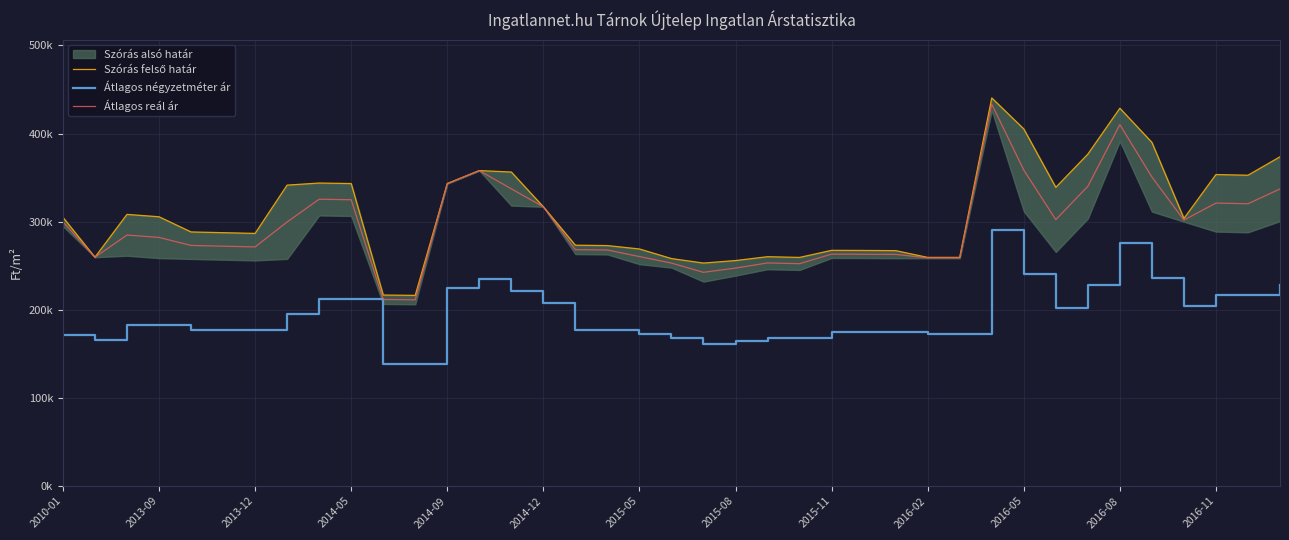

Where is the first local maximum for Átlagos négyzetméter ár?

13